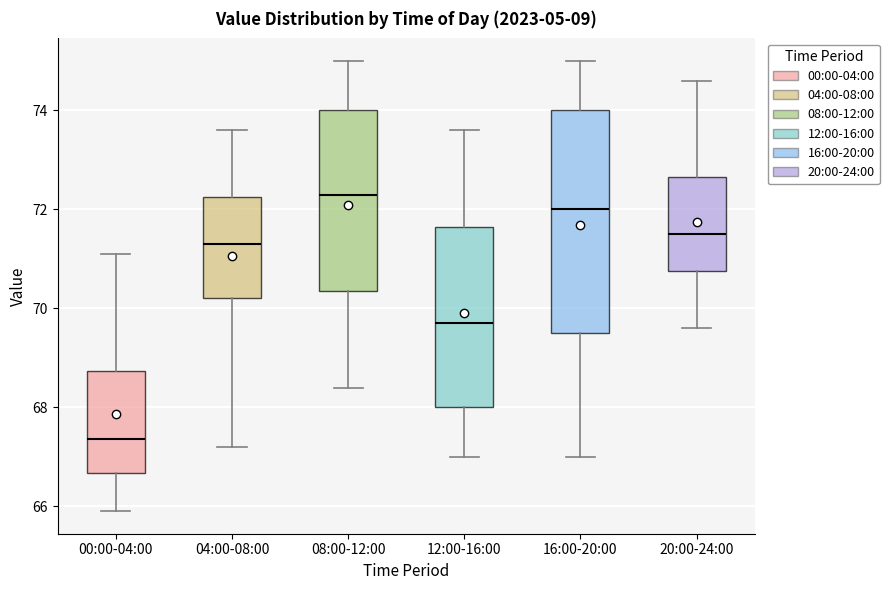

Which box is the tallest, from its lower edge to its upper edge?

16:00-20:00